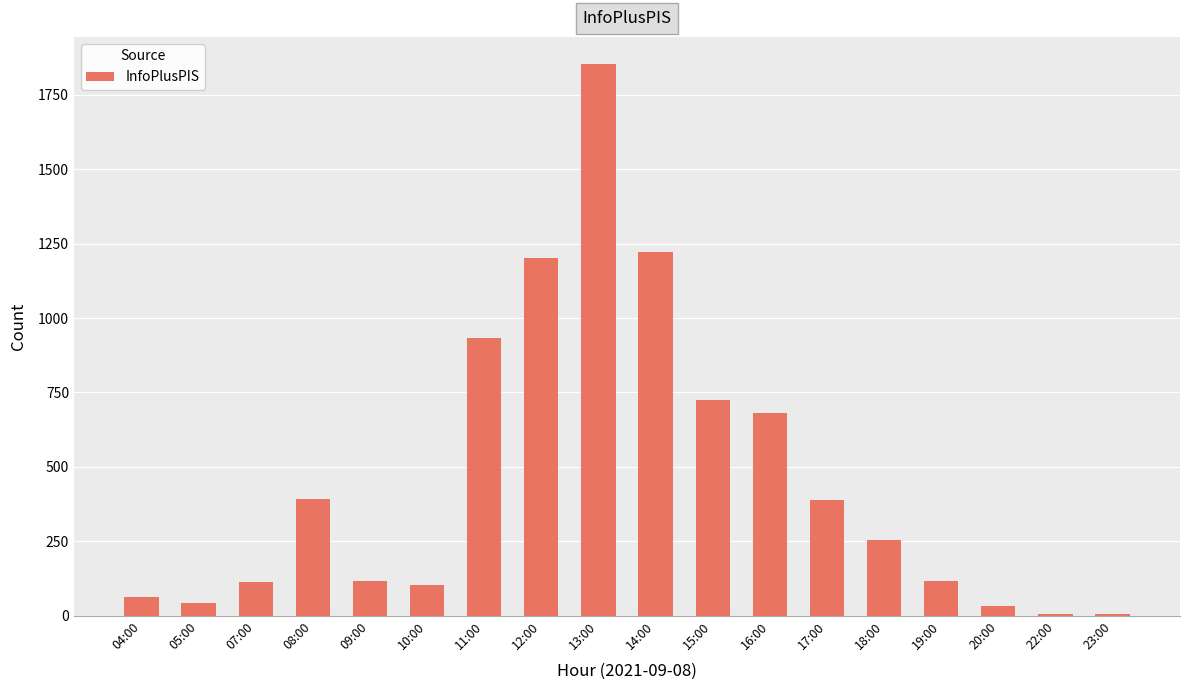

What is the sum of all values?

8246